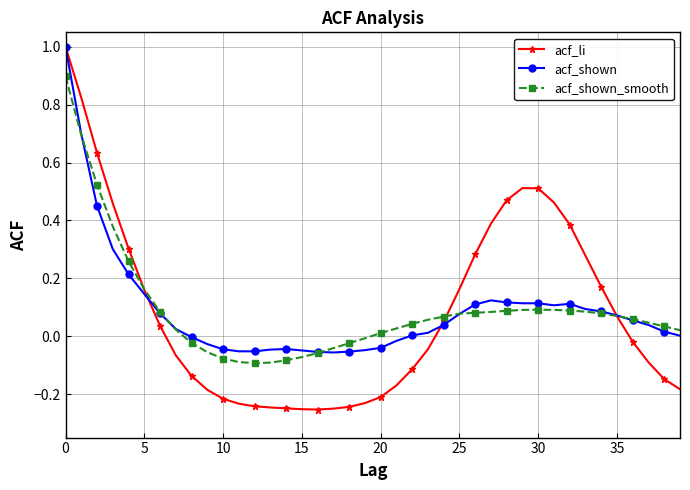

What is the highest value of the acf_shown series?

1.0